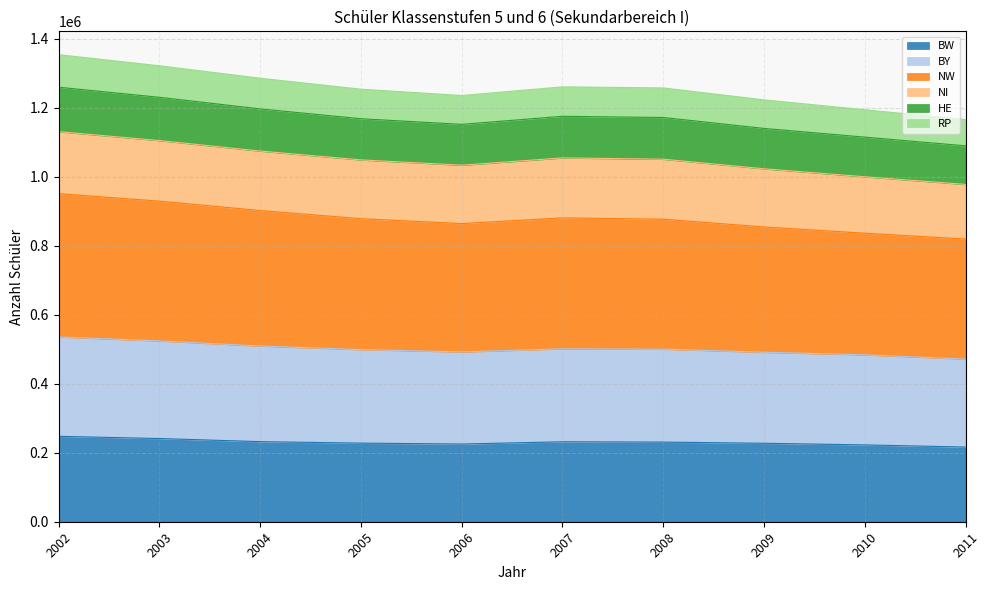

What is the highest value of the BW series?

247591